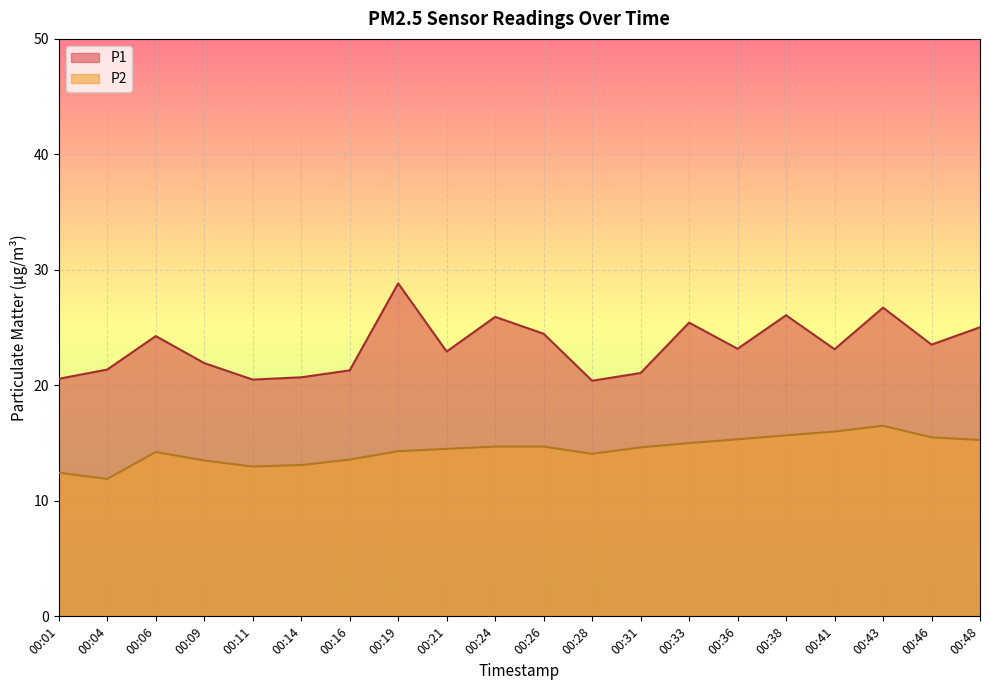

What are all the series names shown in the legend?

P1, P2